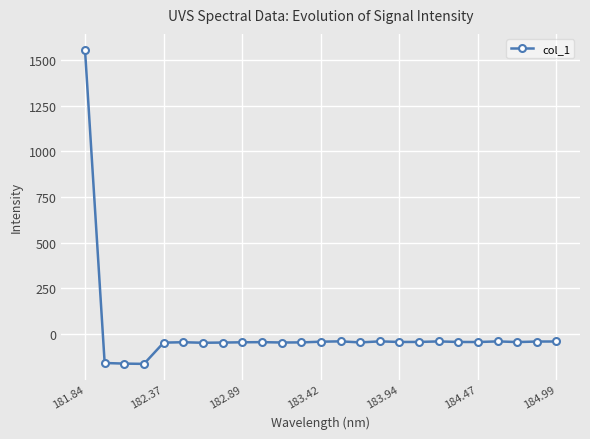

What is the sum of all values?

159.0